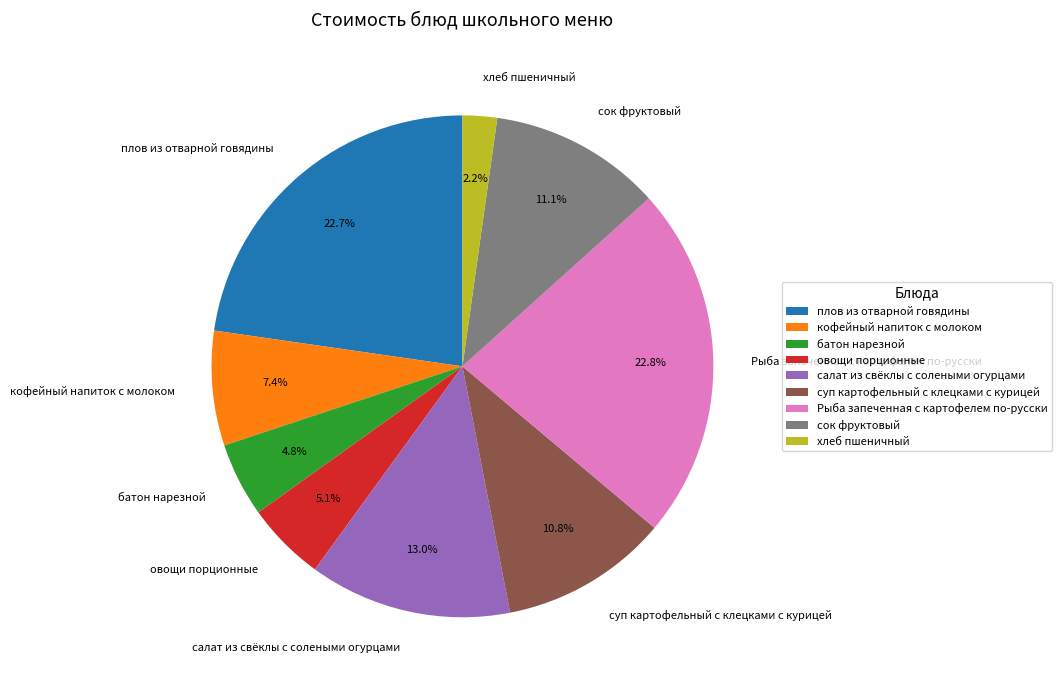

The сок фруктовый slice represents 1% of the pie. True or false?

False